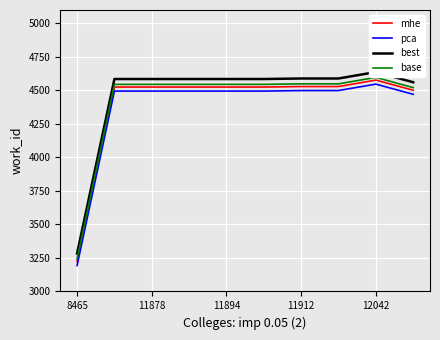

True or false: base has a value of 3243 at 8465.

True